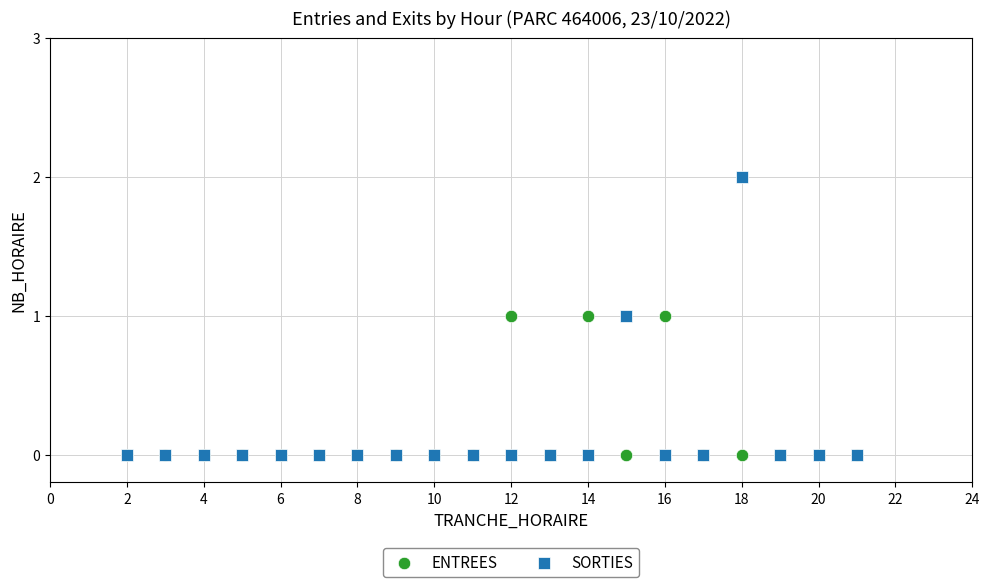

What are all the series names shown in the legend?

ENTREES, SORTIES